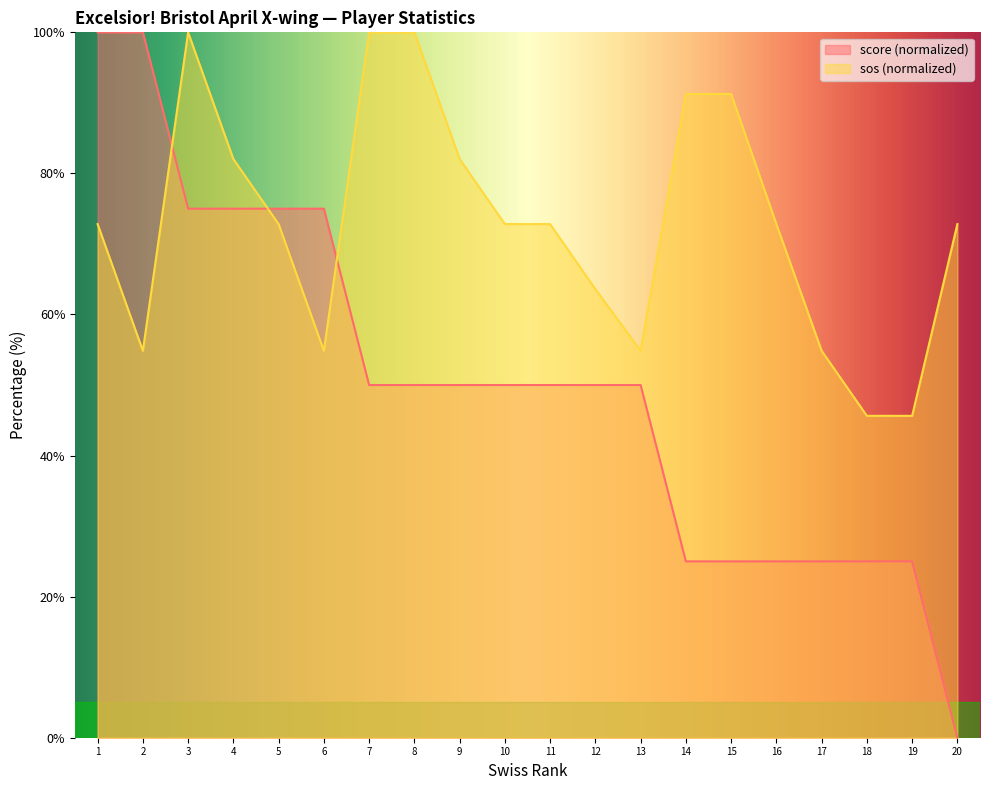

True or false: score has more than 2 points higher than both neighbors.

False